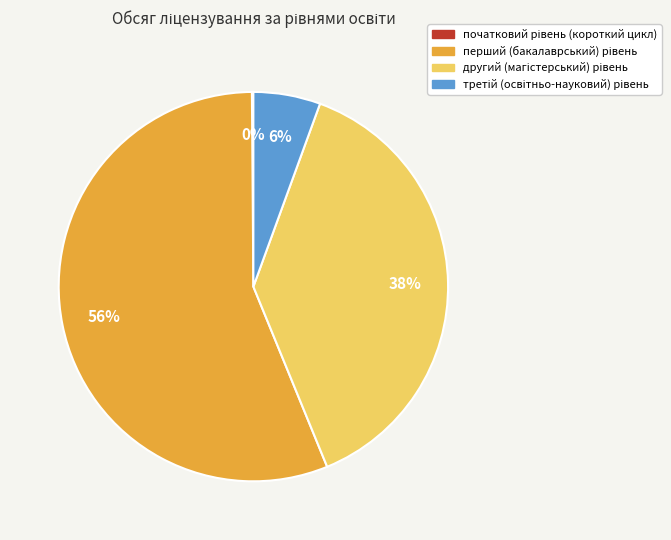

To the nearest percent, what is the average slice percentage?

25%